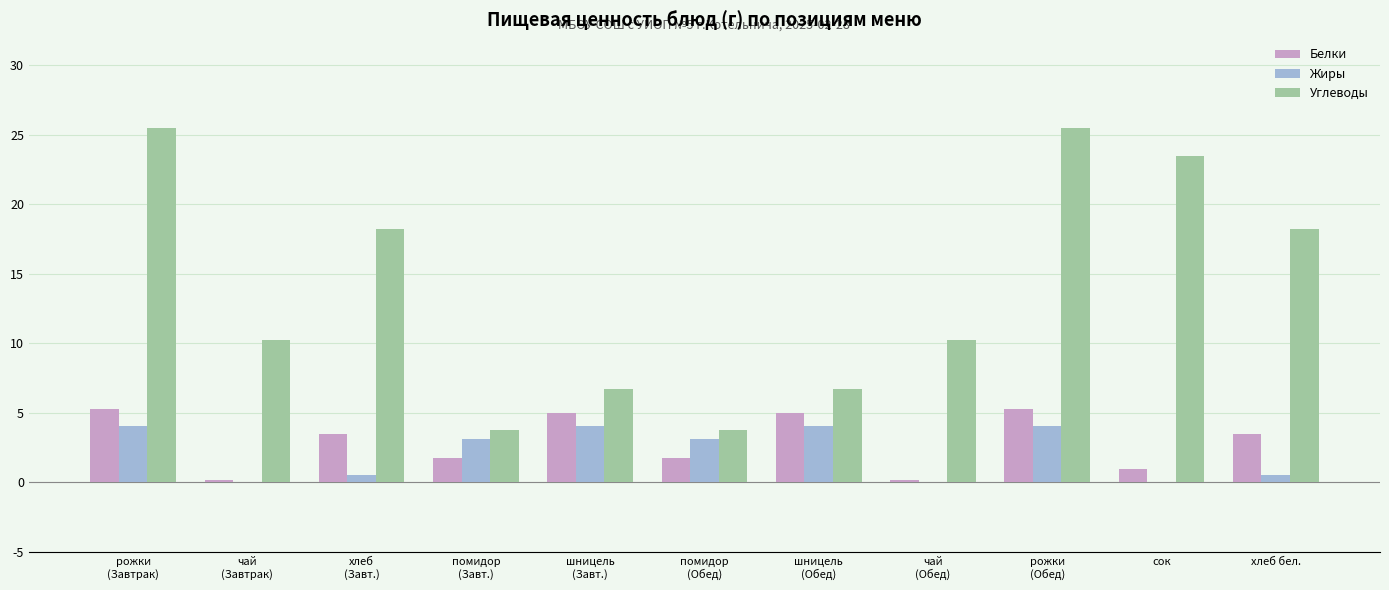

Which series has the widest spread of values?

Углеводы